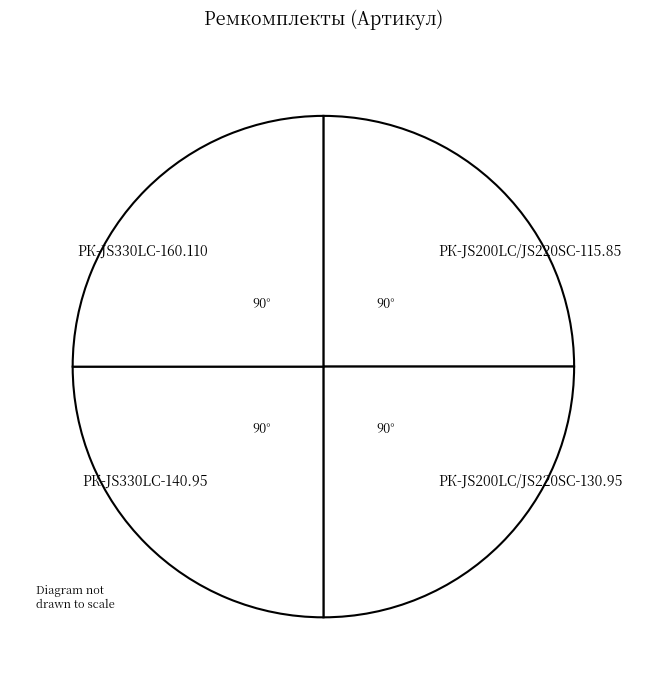

Is it true that РК-JS330LC-160.110 is 35% of the pie?

False